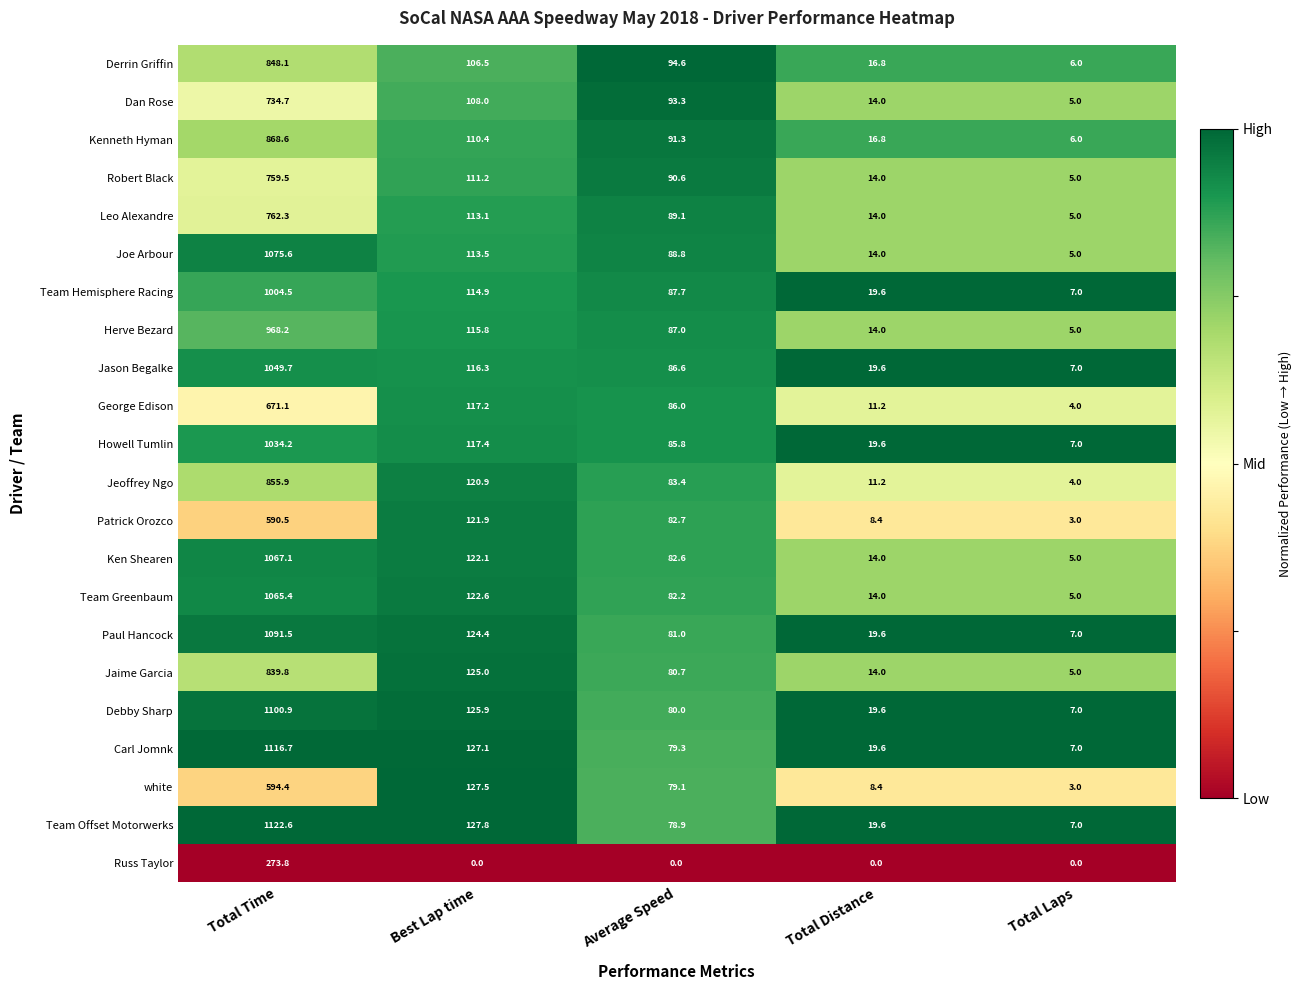

What is the sum of the Paul Hancock values at Total Distance and Total Laps?

26.6